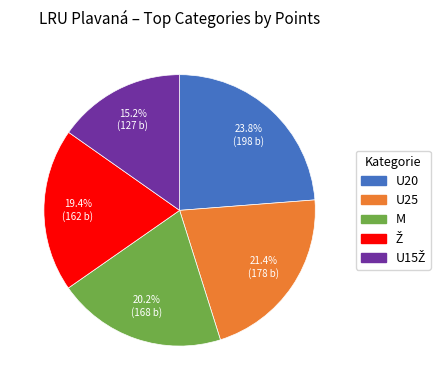

How many slices are in this pie chart?

5